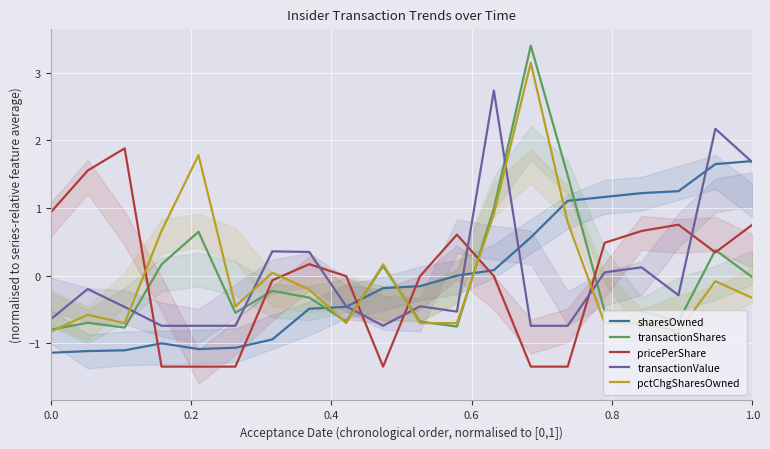

How many times do sharesOwned and transactionValue cross each other?

5